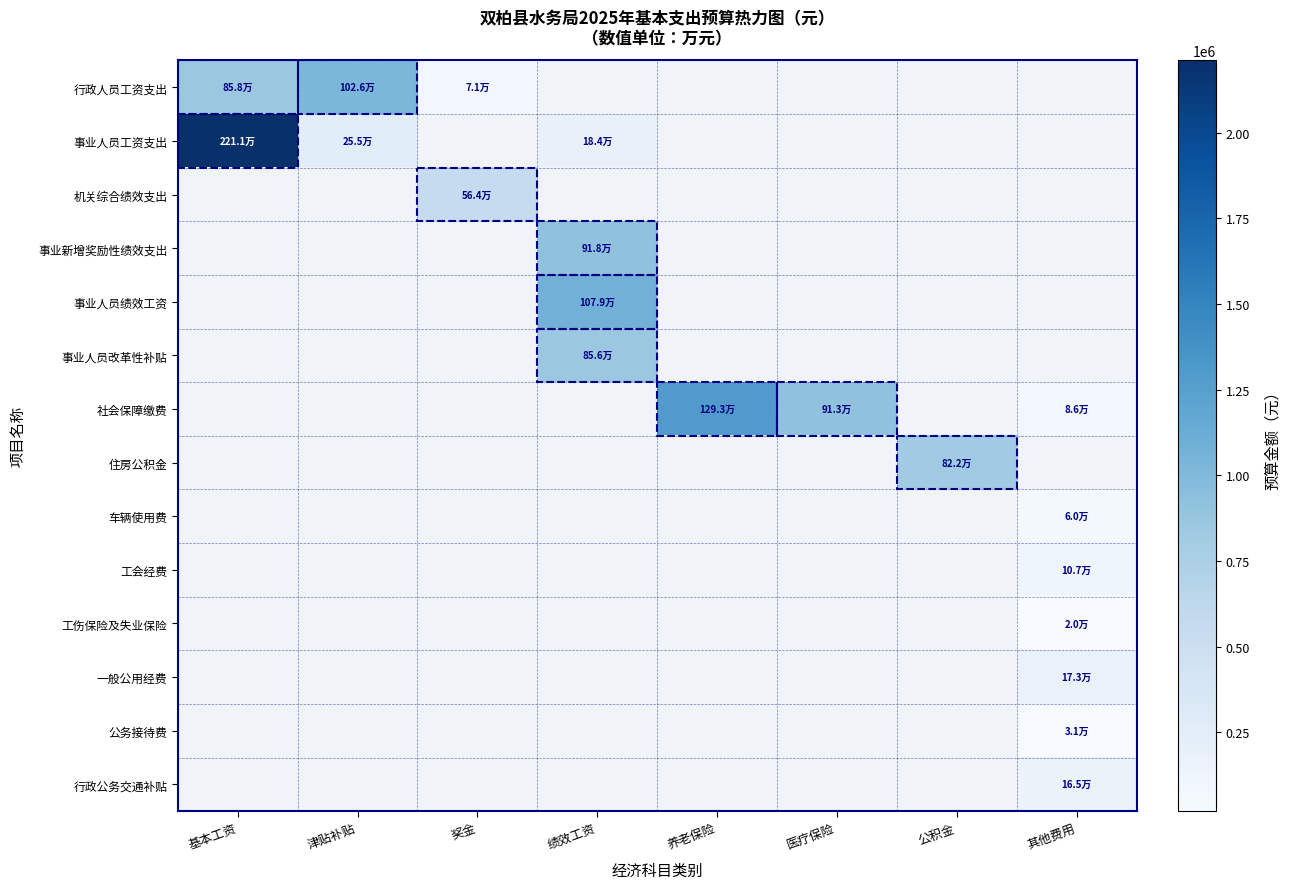

At how many categories does at least one series exceed 1707529?

1